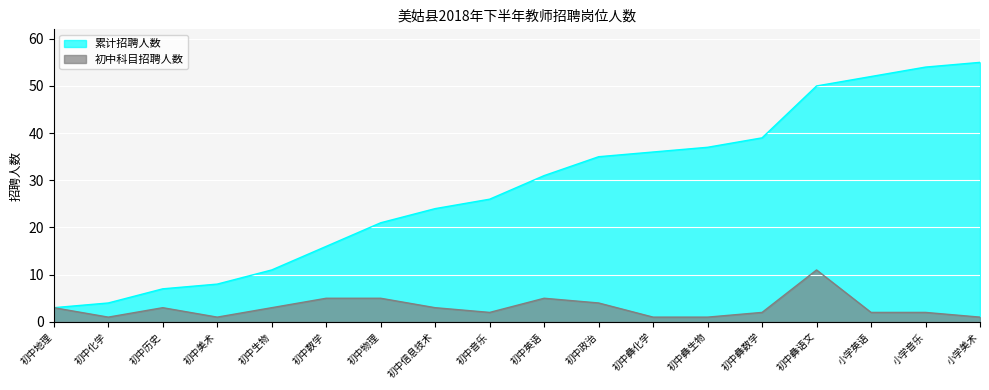

Which series has the widest spread of values?

累计招聘人数